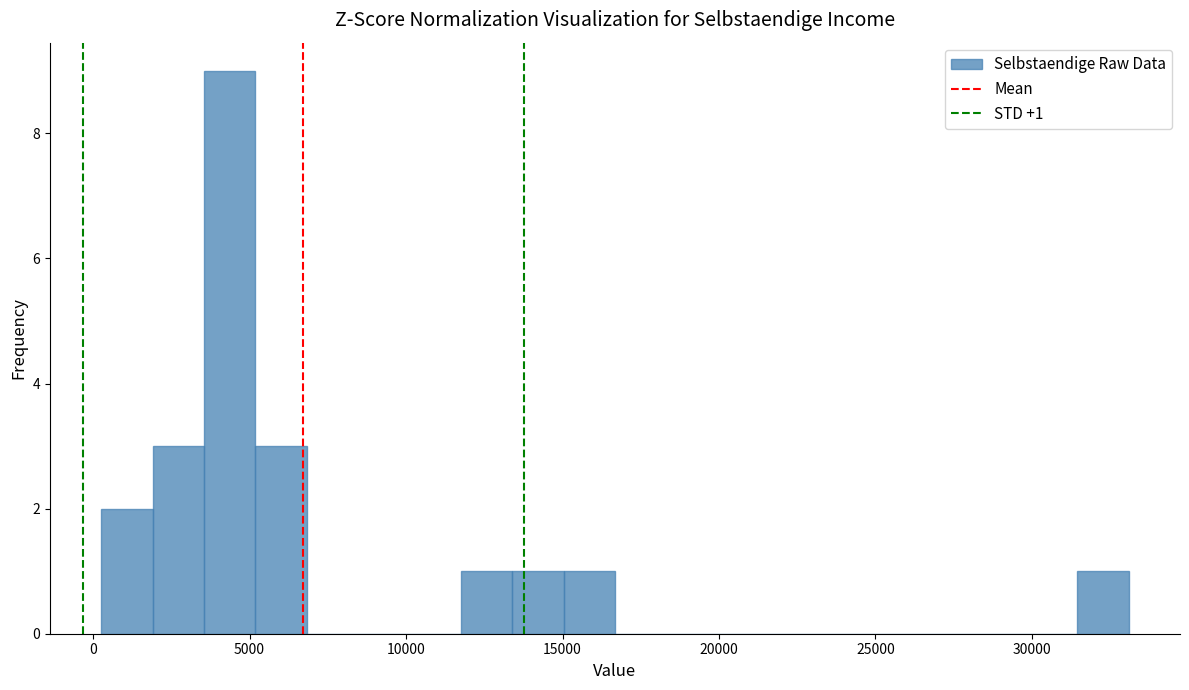

Around what value on the x-axis is the tallest bar? Give the approximate position of its centre, as read against the axis.

4500